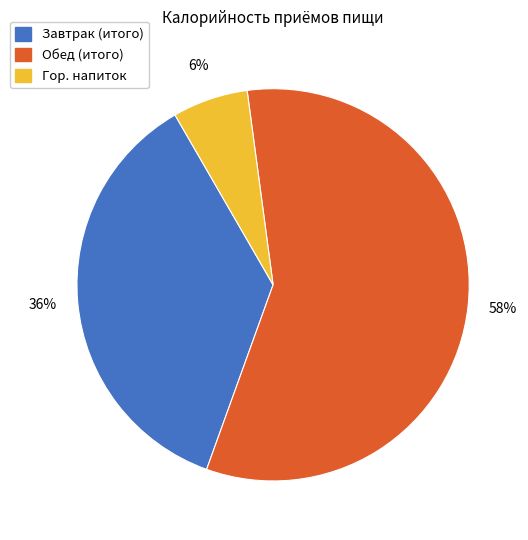

Count the number of slices in the pie.

3